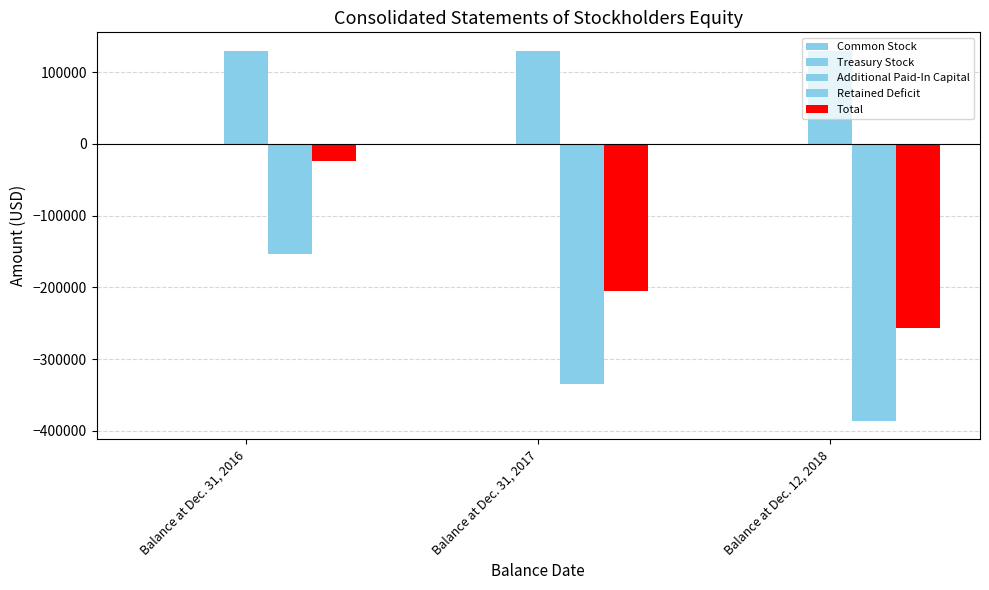

Count the number of categories in the chart.

3